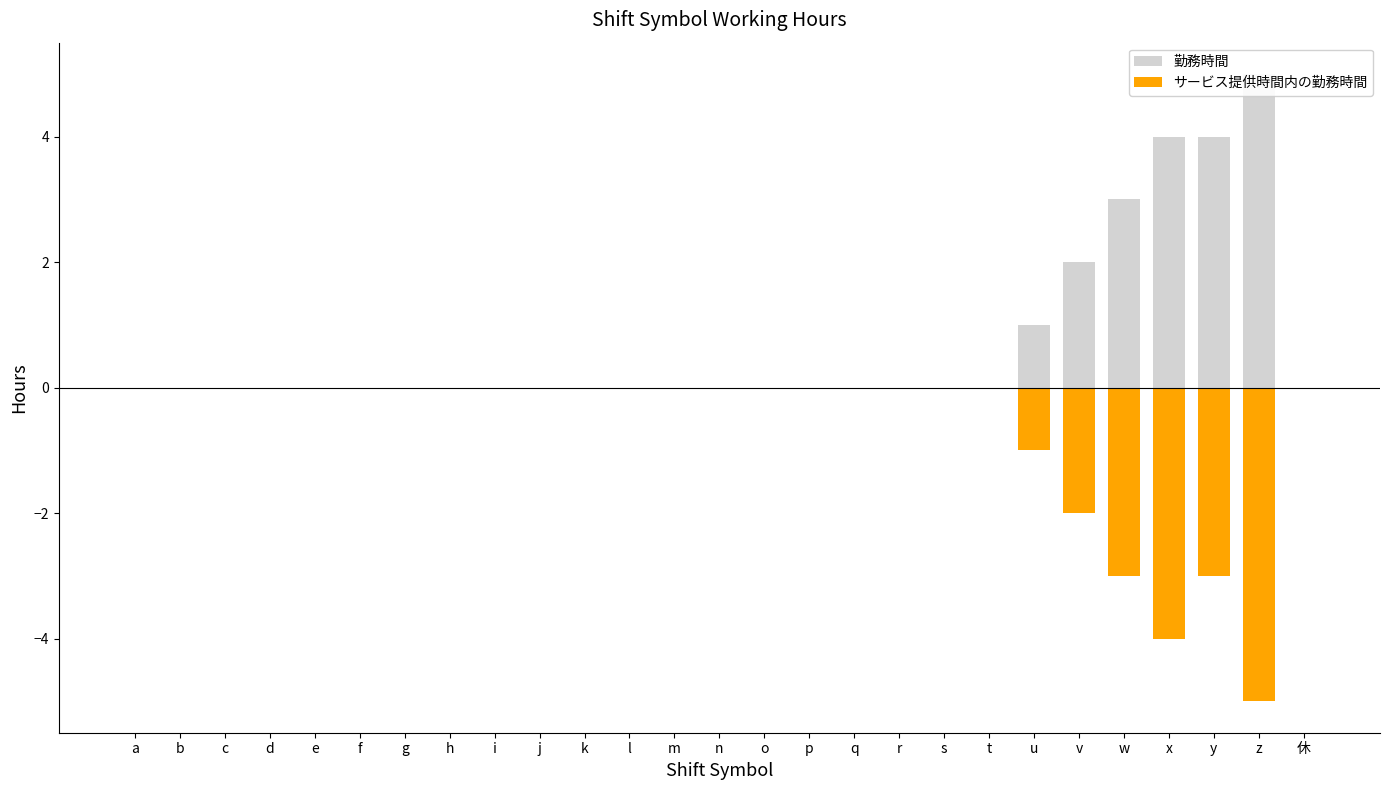

Which category has the highest value in the サービス提供時間内の勤務時間 series?

a